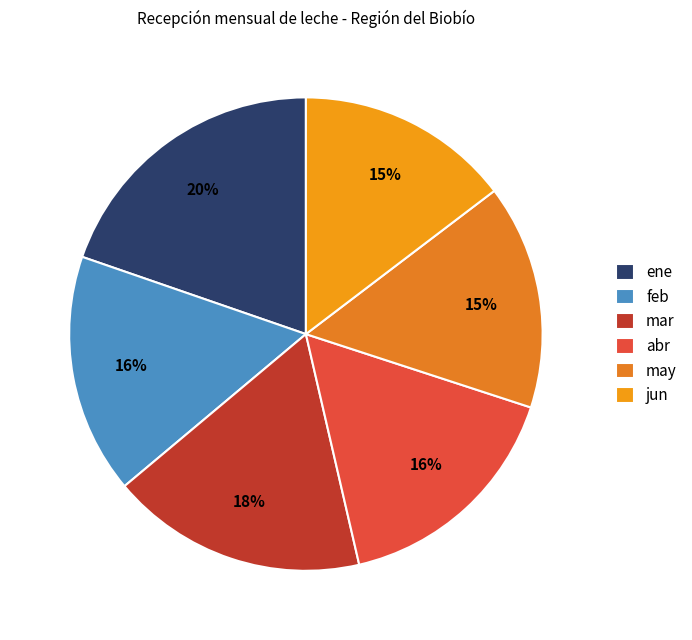

Is there any slice that represents more than half of the pie?

No